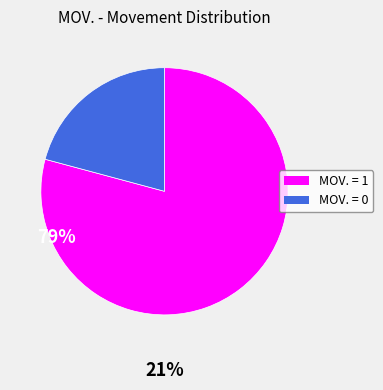

True or false: MOV. = 0 accounts for 11% of the total.

False